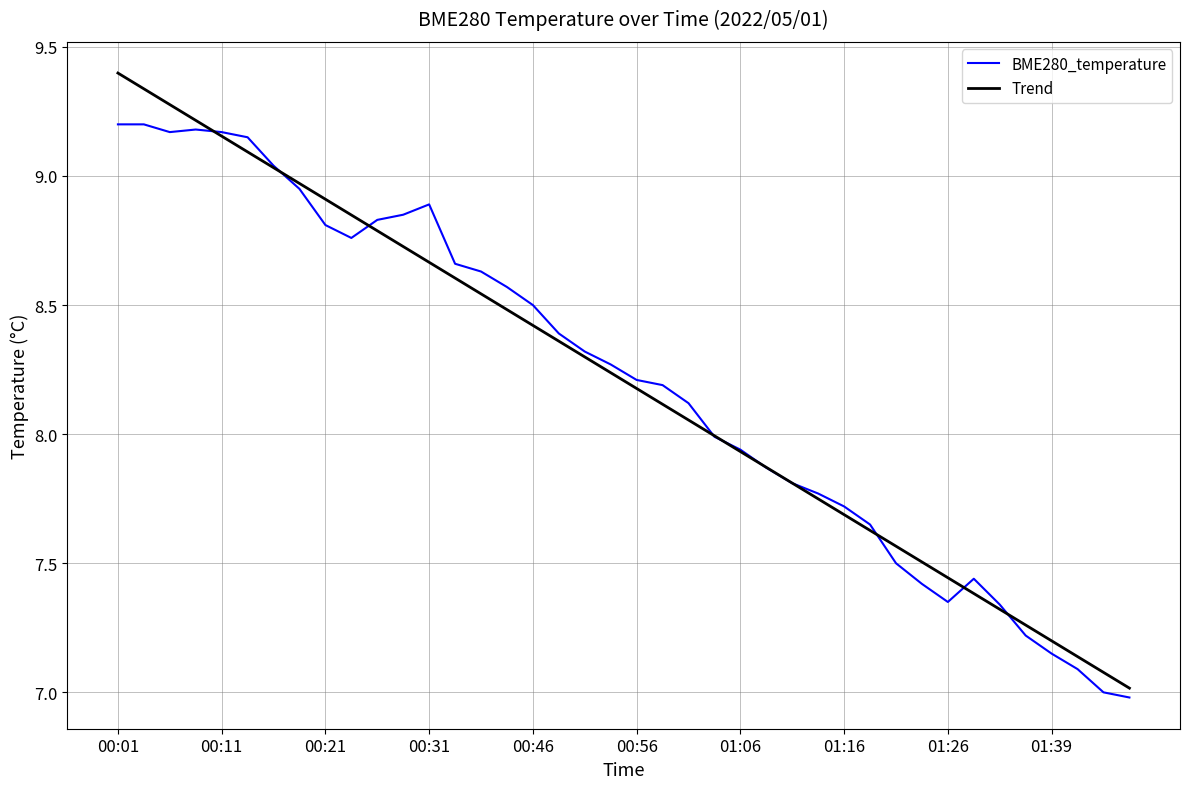

What is the greatest value displayed?

9.4